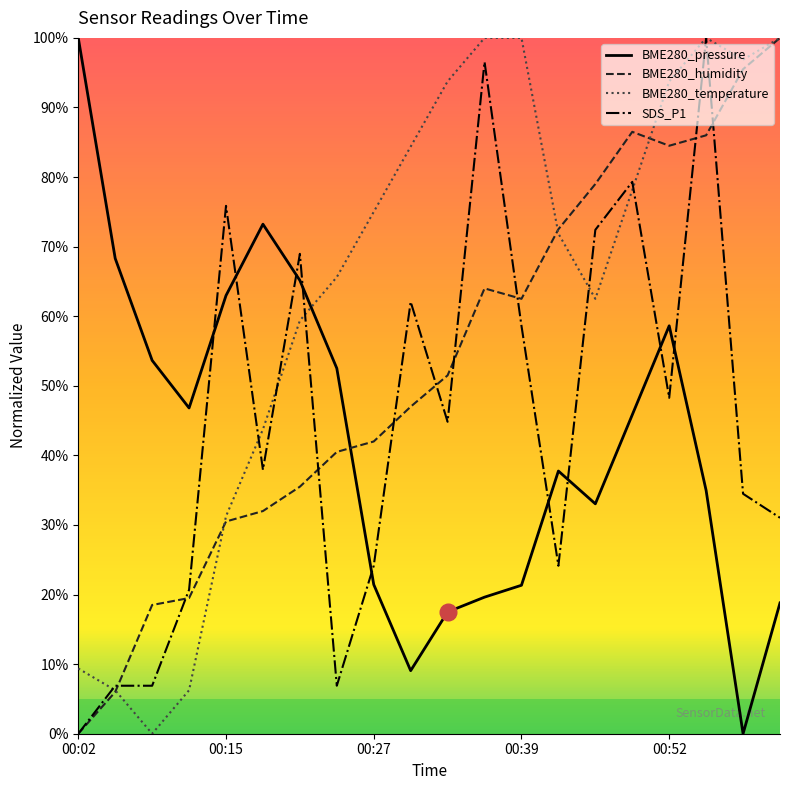

How many intersections are there between BME280_pressure and SDS_P1?

9